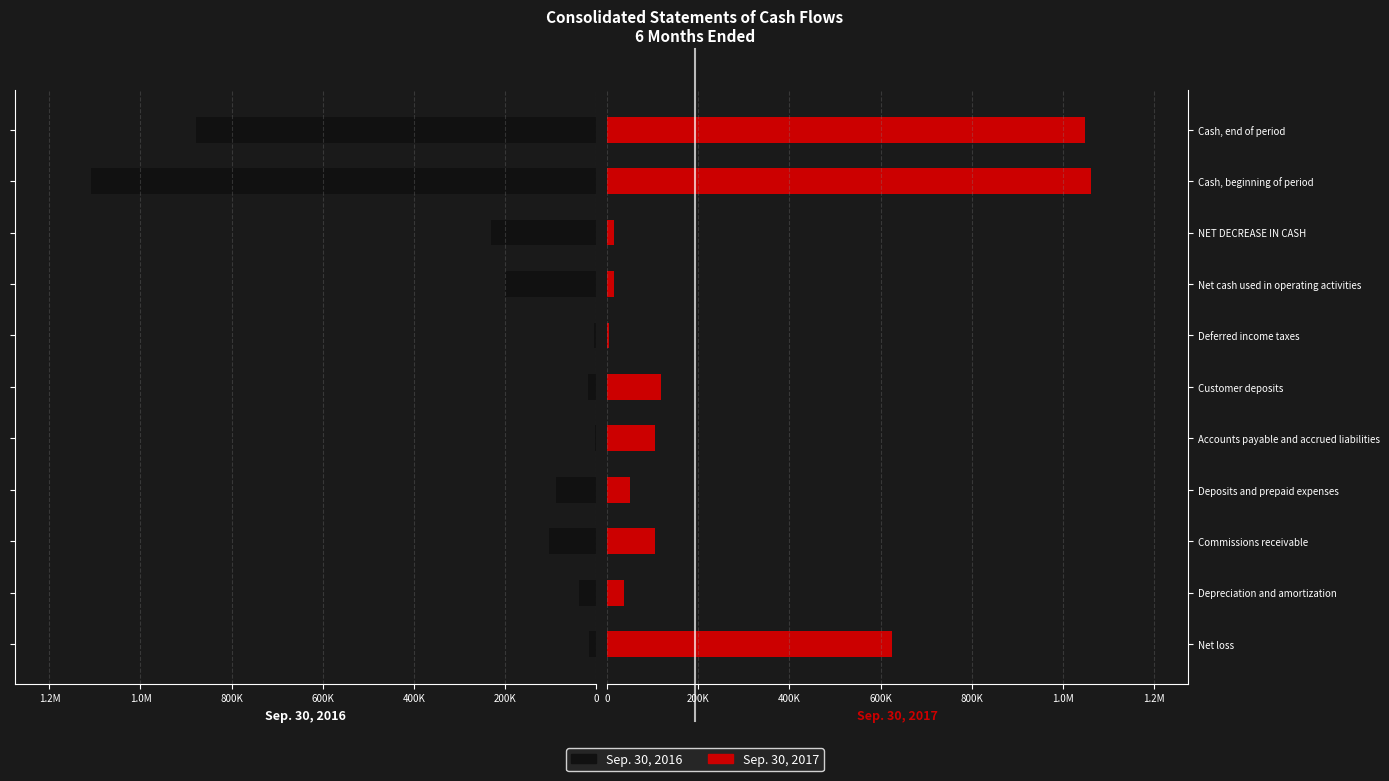

The Sep. 30, 2017 series shows 36466 at Commissions receivable. True or false?

False